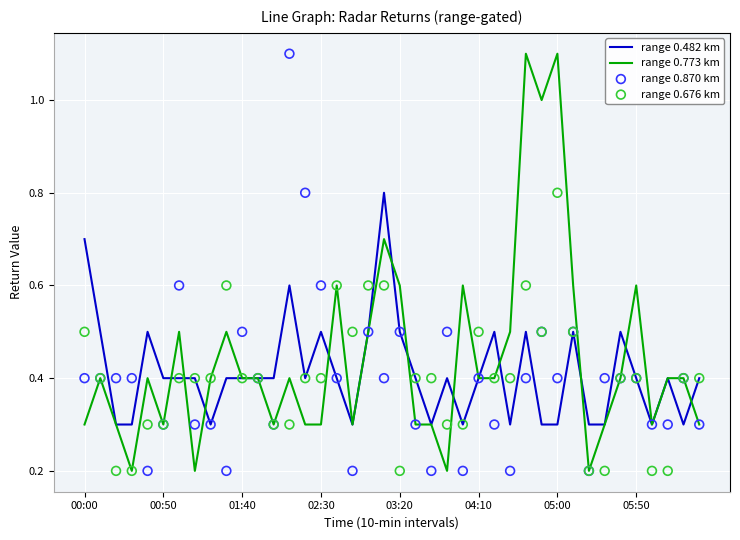

Which series reaches the maximum Y coordinate?

range 0.773 km